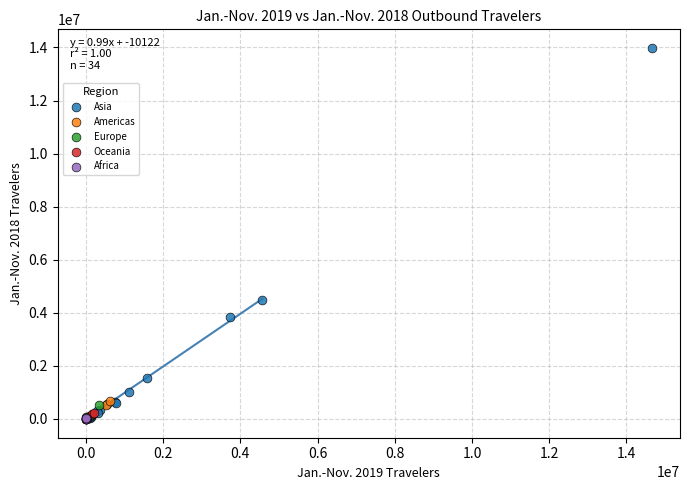

Which series contains the highest Y value?

Asia